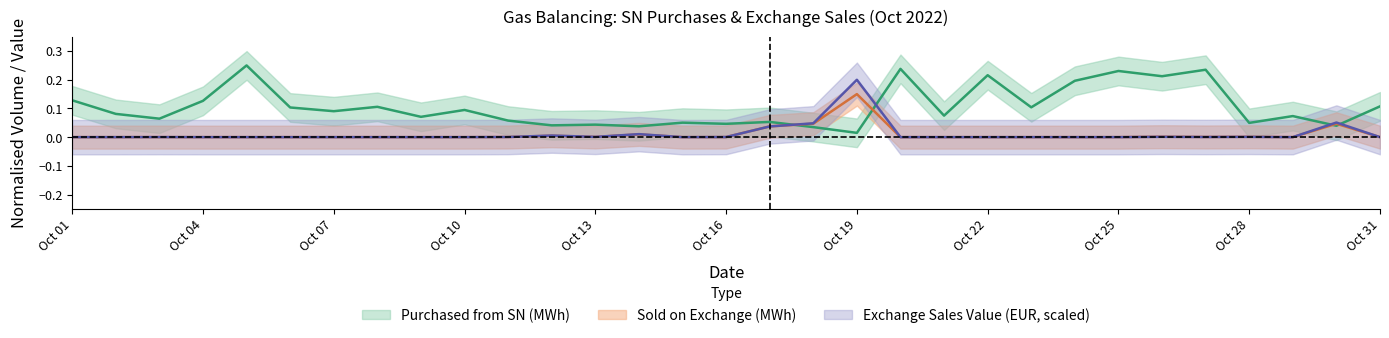

Is this an area chart (filled region under the line)?

No